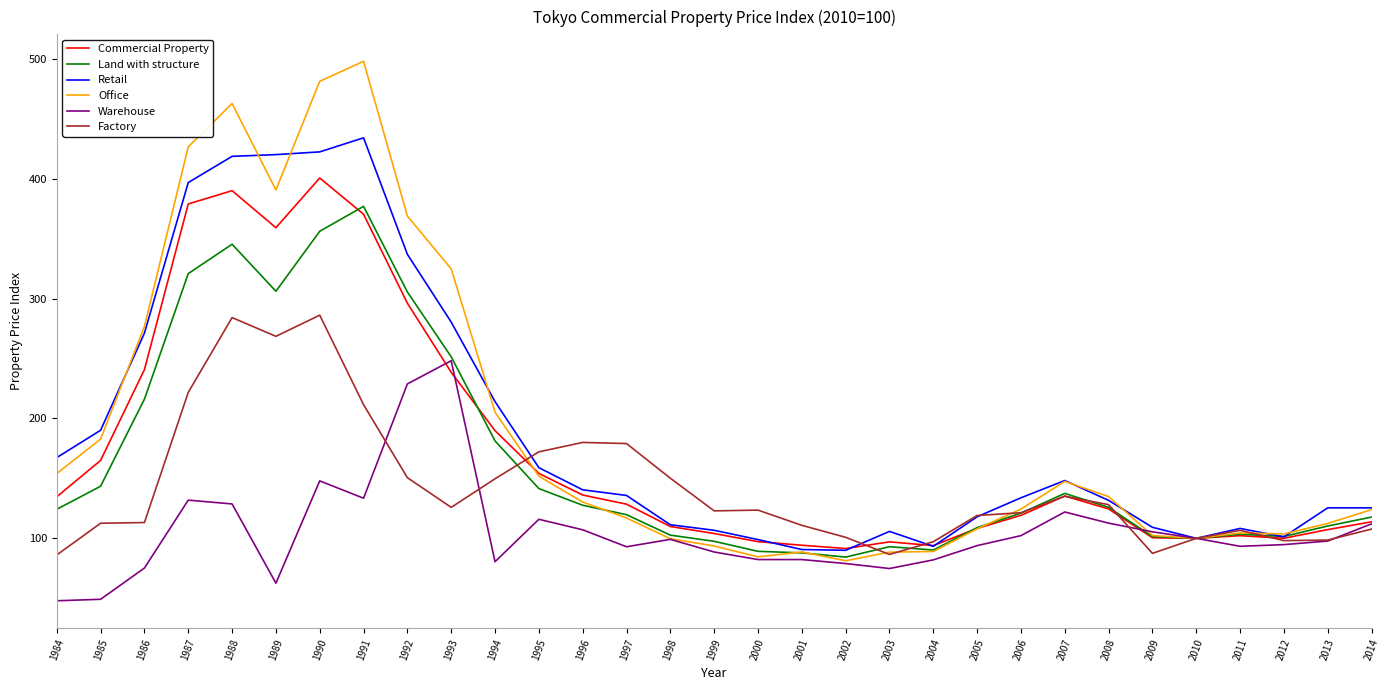

At which label does Factory first exceed 122?

1987